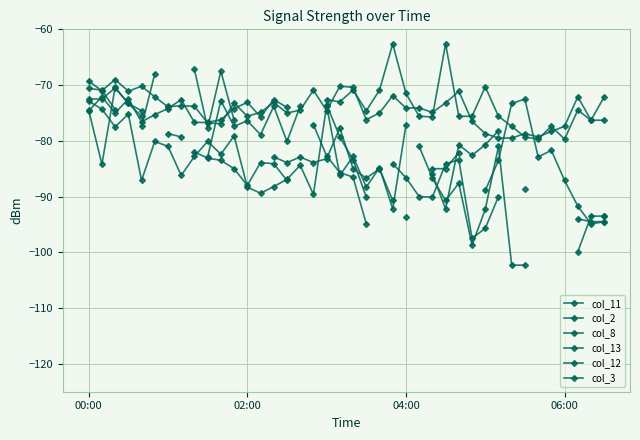

List the series in order of their overall mean, highest first.

col_11, col_2, col_8, col_13, col_12, col_3